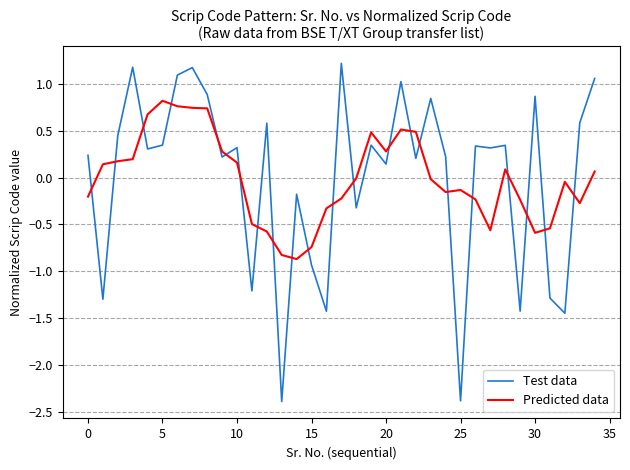

How many lines are shown in the chart?

2